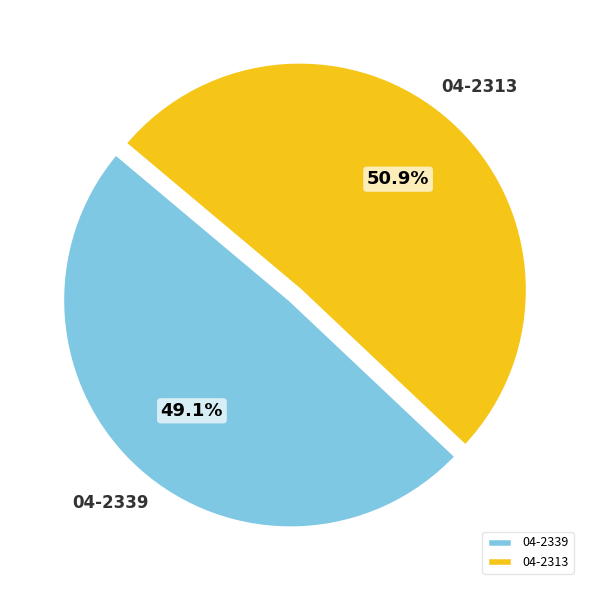

Which has a higher value, 04-2313 or 04-2339?

04-2313